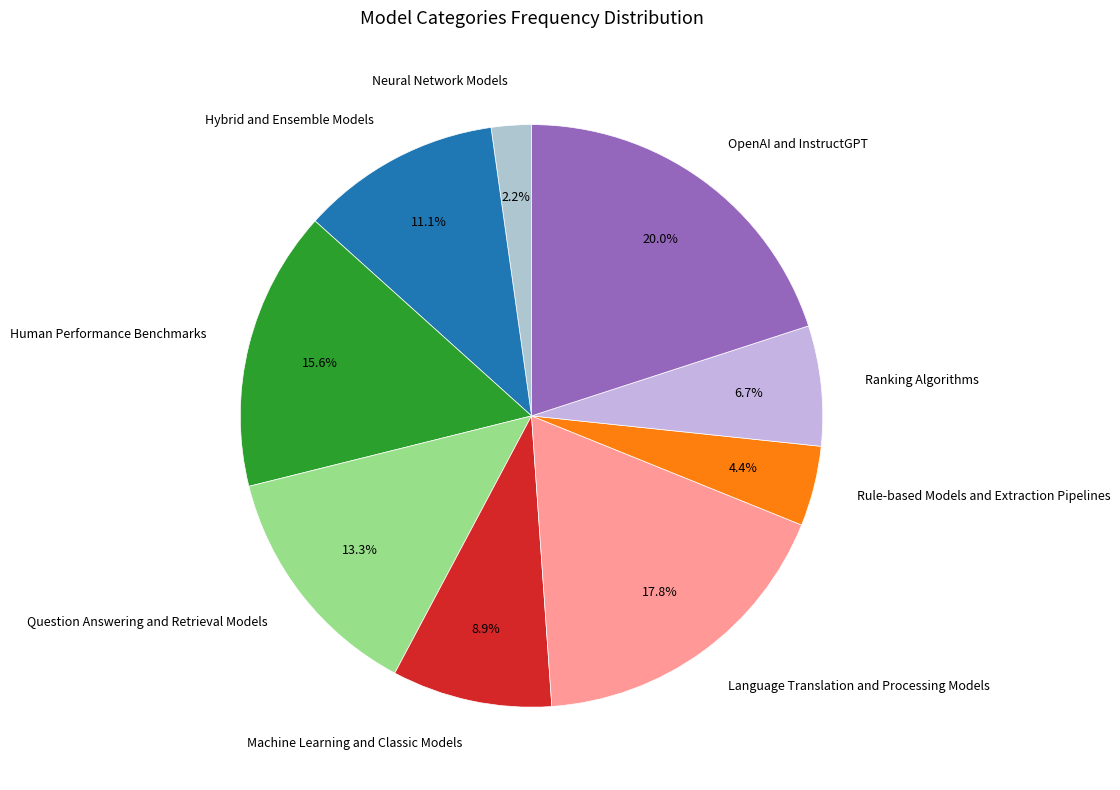

What is the ratio of the value at Language Translation and Processing Models to the value at OpenAI and InstructGPT?

0.9